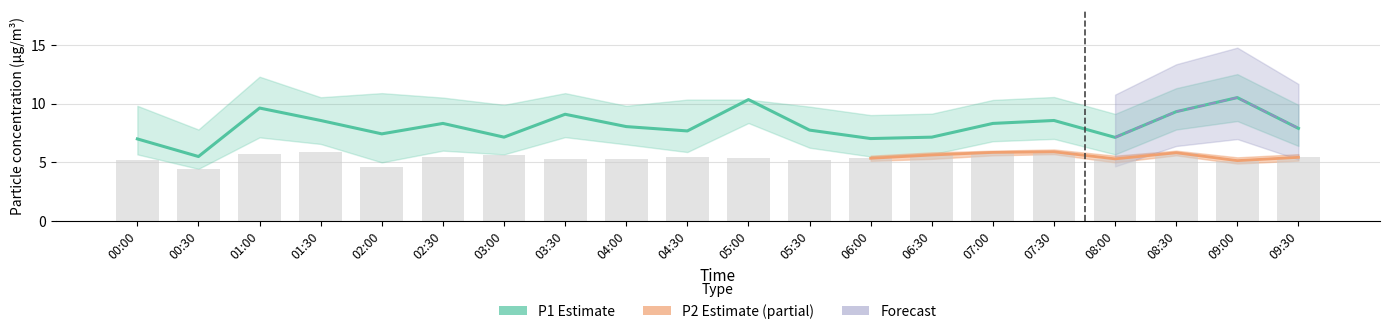

What is the difference between the values at 03:00 and 08:30?

2.2